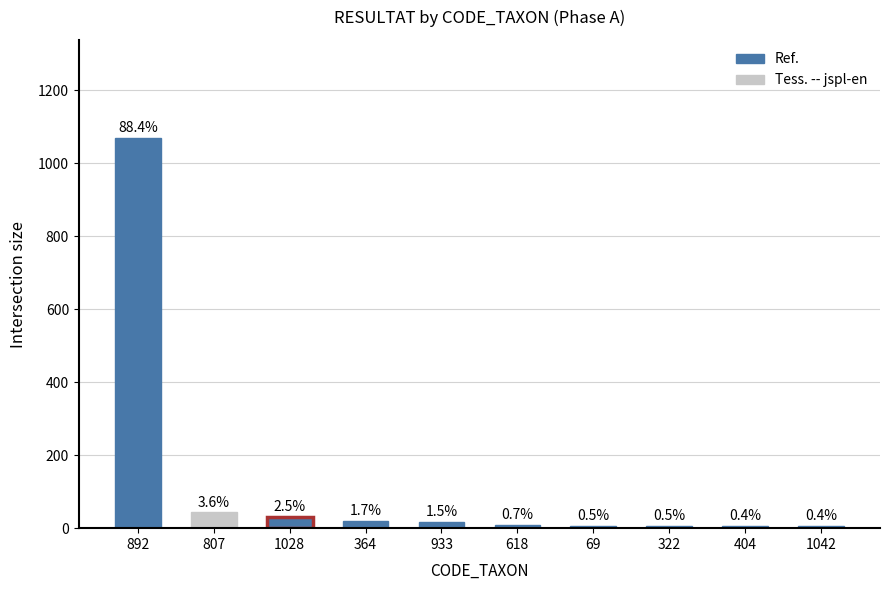

Does the chart contain any negative values?

No